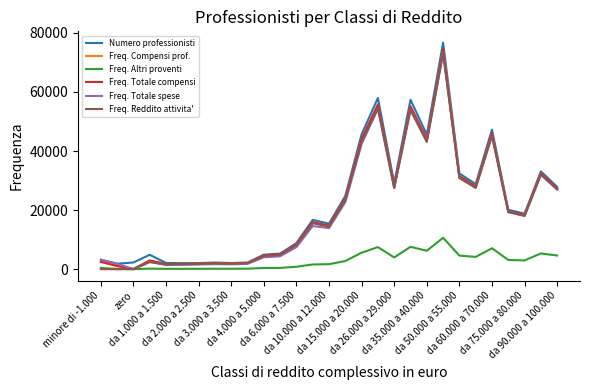

What are all the series names shown in the legend?

Numero professionisti, Freq. Compensi prof., Freq. Altri proventi, Freq. Totale compensi, Freq. Totale spese, Freq. Reddito attivita'